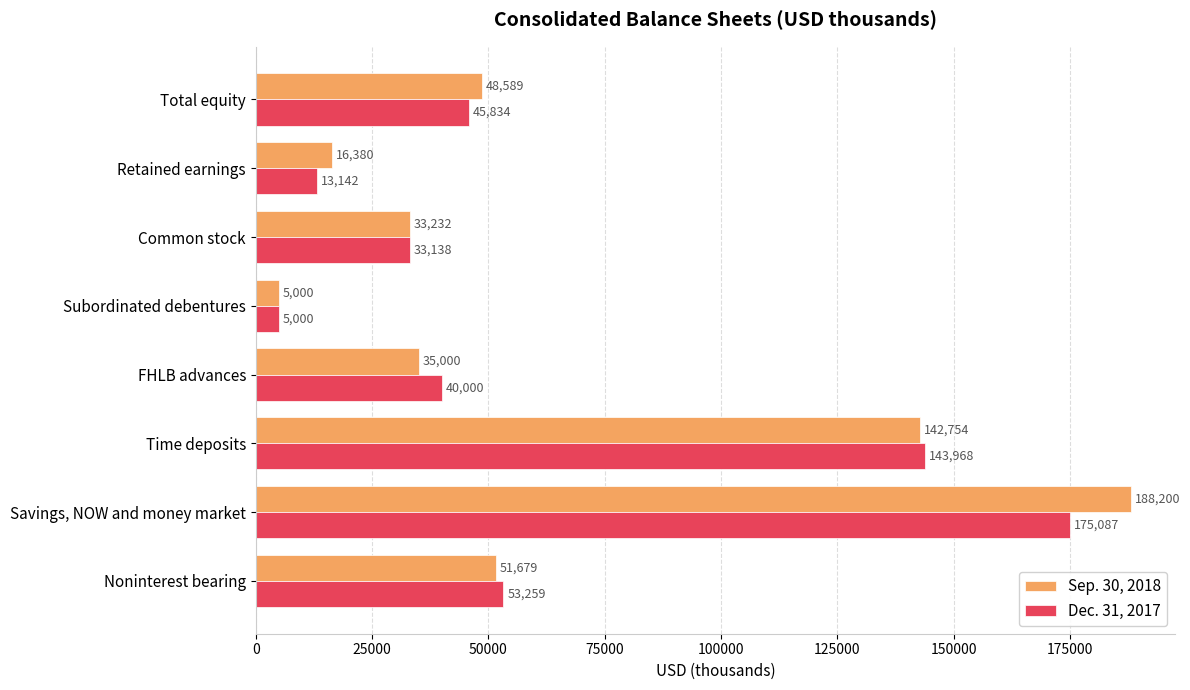

What is the highest value of the Dec. 31, 2017 series?

175087